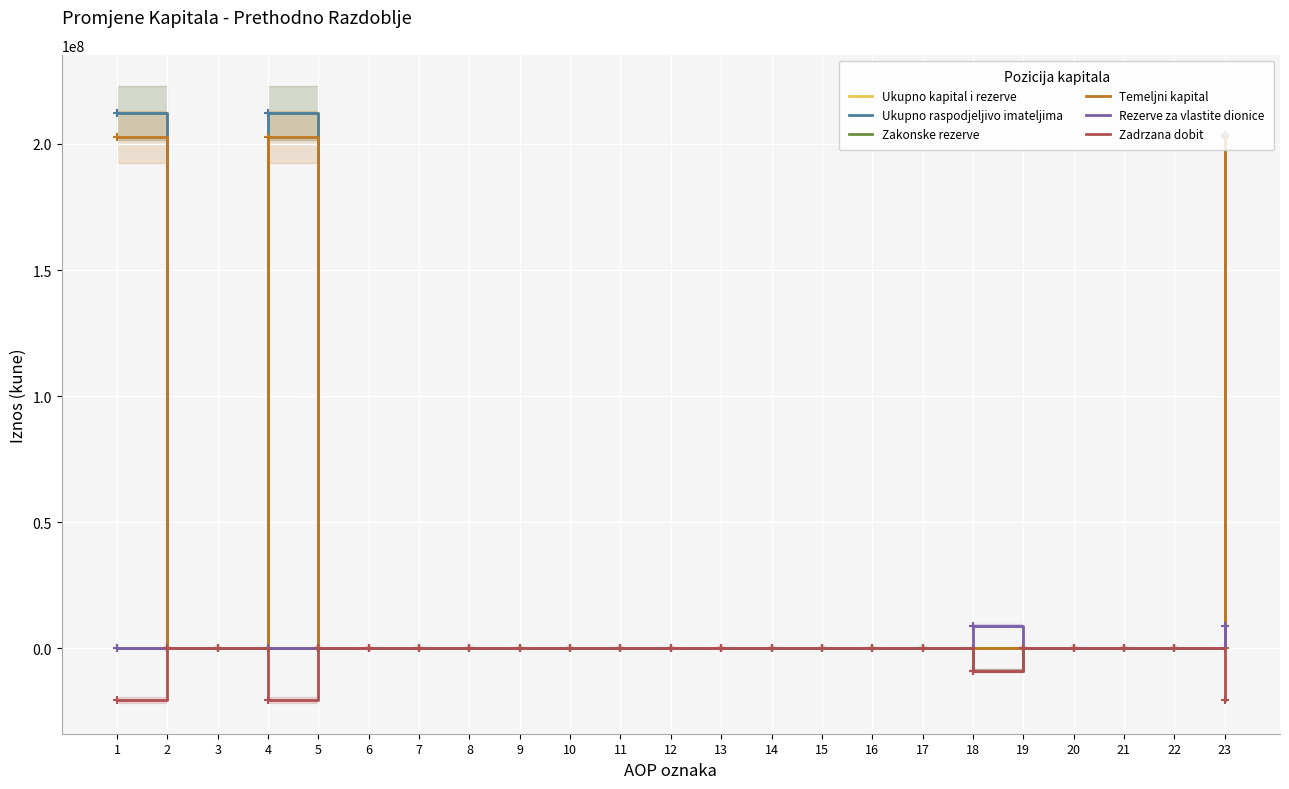

How many lines are shown in the chart?

6